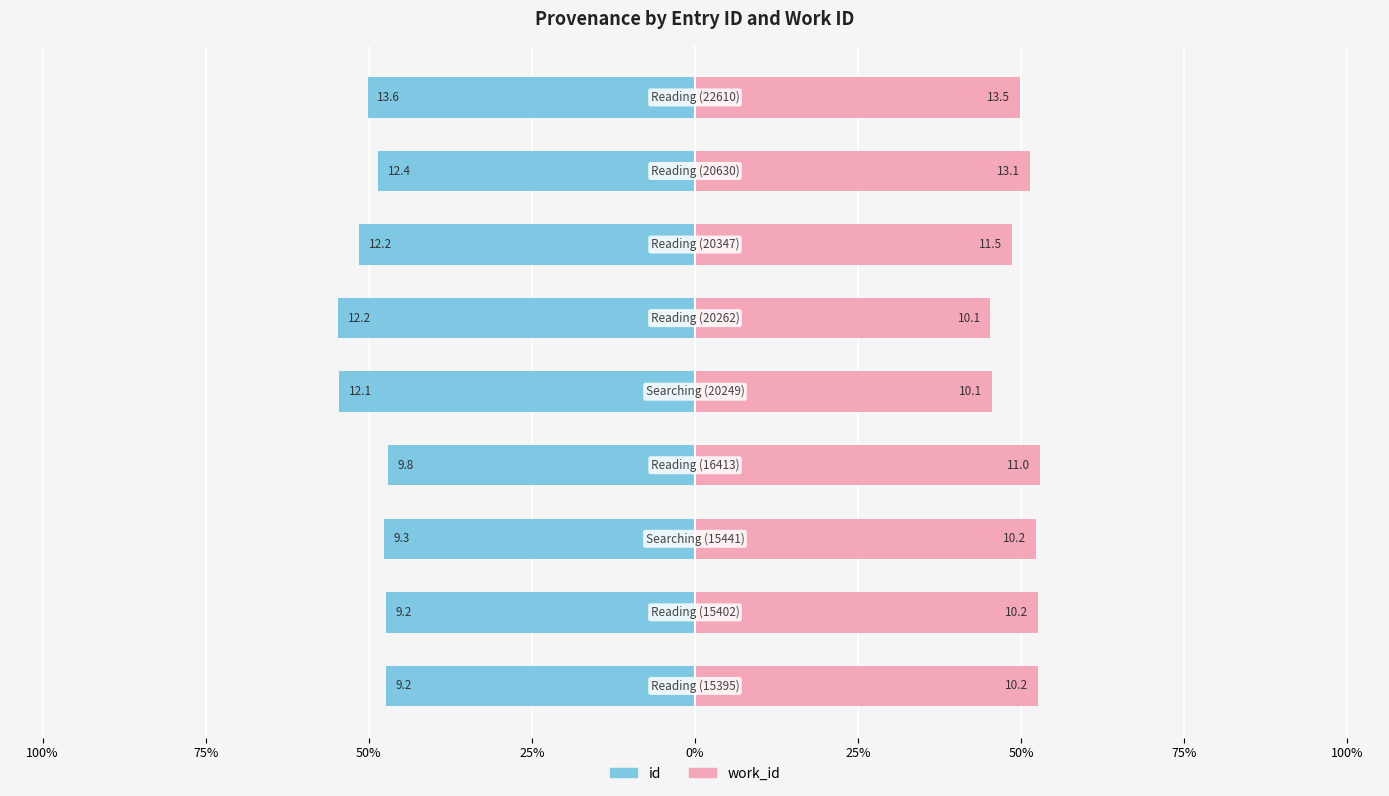

Reading left to right, list all the values displayed in this chart.

id: 100%=-47.4	75%=-47.4	50%=-47.7	25%=-47.1	0%=-54.5	25%=-54.7	50%=-51.5	75%=-48.6	100%=-50.2
work_id: 100%=52.6	75%=52.6	50%=52.3	25%=52.9	0%=45.5	25%=45.3	50%=48.5	75%=51.4	100%=49.8